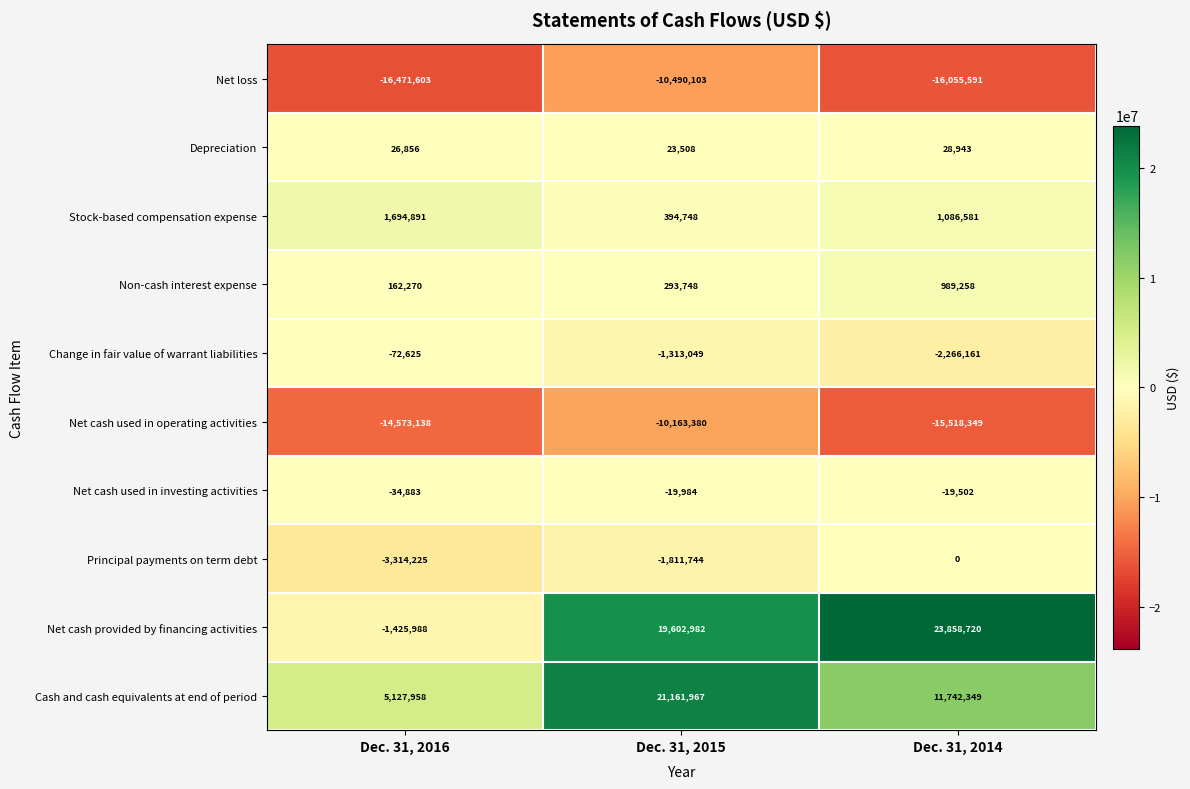

Reading left to right, extract all data points from this chart.

Net loss: Dec. 31, 2016=-16471603	Dec. 31, 2015=-10490103	Dec. 31, 2014=-16055591
Depreciation: Dec. 31, 2016=26856	Dec. 31, 2015=23508	Dec. 31, 2014=28943
Stock-based compensation expense: Dec. 31, 2016=1694891	Dec. 31, 2015=394748	Dec. 31, 2014=1086581
Non-cash interest expense: Dec. 31, 2016=162270	Dec. 31, 2015=293748	Dec. 31, 2014=989258
Change in fair value of warrant liabilities: Dec. 31, 2016=-72625	Dec. 31, 2015=-1313049	Dec. 31, 2014=-2266161
Net cash used in operating activities: Dec. 31, 2016=-14573138	Dec. 31, 2015=-10163380	Dec. 31, 2014=-15518349
Net cash used in investing activities: Dec. 31, 2016=-34883	Dec. 31, 2015=-19984	Dec. 31, 2014=-19502
Principal payments on term debt: Dec. 31, 2016=-3314225	Dec. 31, 2015=-1811744	Dec. 31, 2014=0
Net cash provided by financing activities: Dec. 31, 2016=-1425988	Dec. 31, 2015=19602982	Dec. 31, 2014=23858720
Cash and cash equivalents at end of period: Dec. 31, 2016=5127958	Dec. 31, 2015=21161967	Dec. 31, 2014=11742349